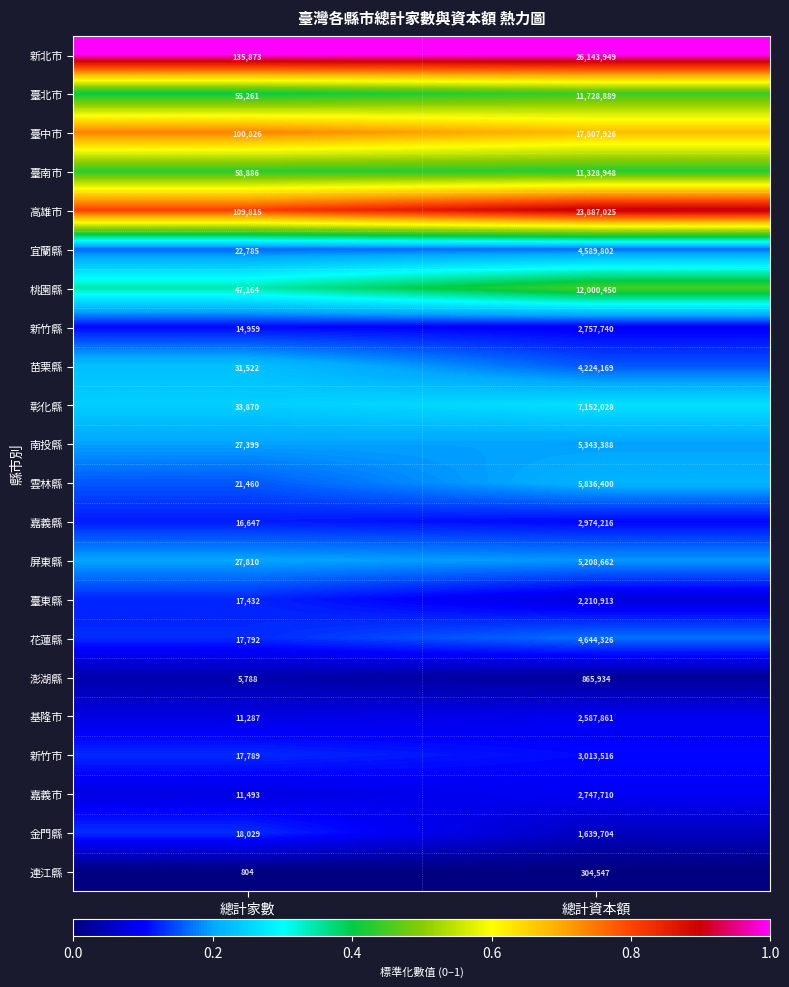

Count the number of data series in this chart.

22